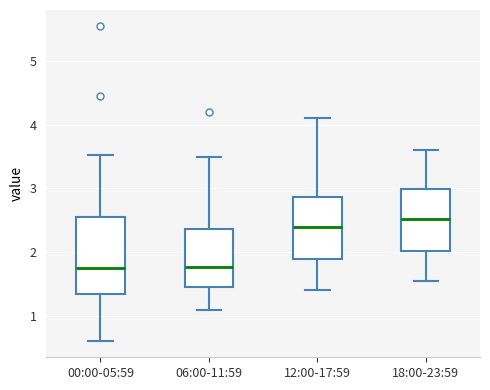

Which box is the tallest, from its lower edge to its upper edge?

00:00-05:59